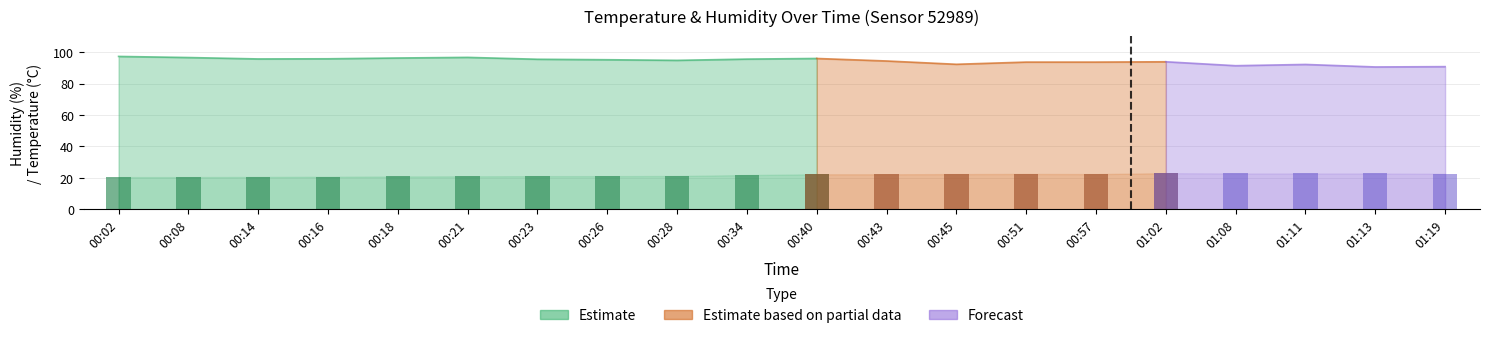

What is the sum of all humidity_forecast values?

1888.5